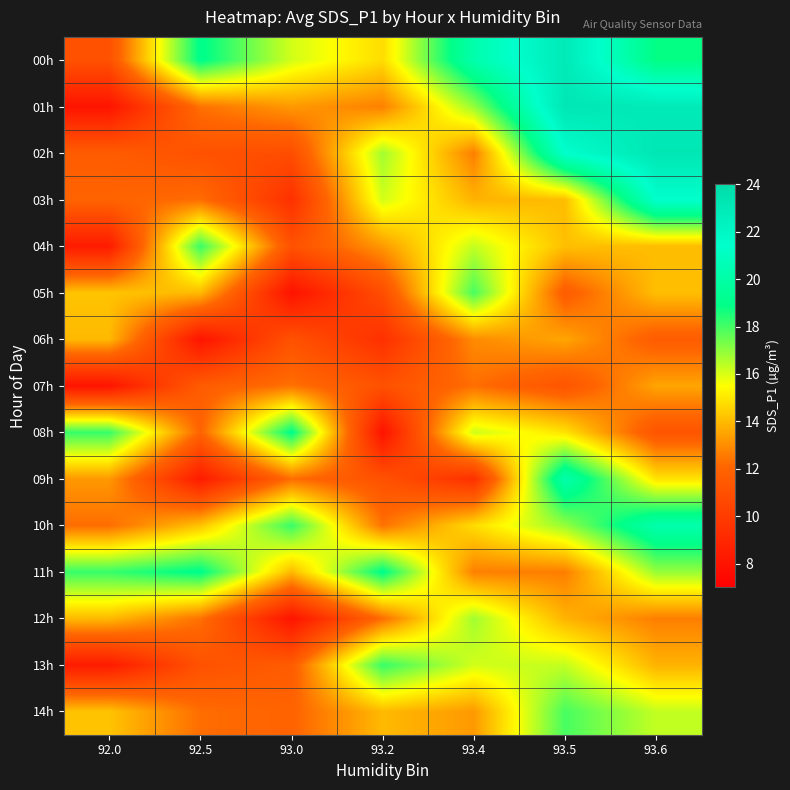

At which category is the sum across all series the highest?

93.6